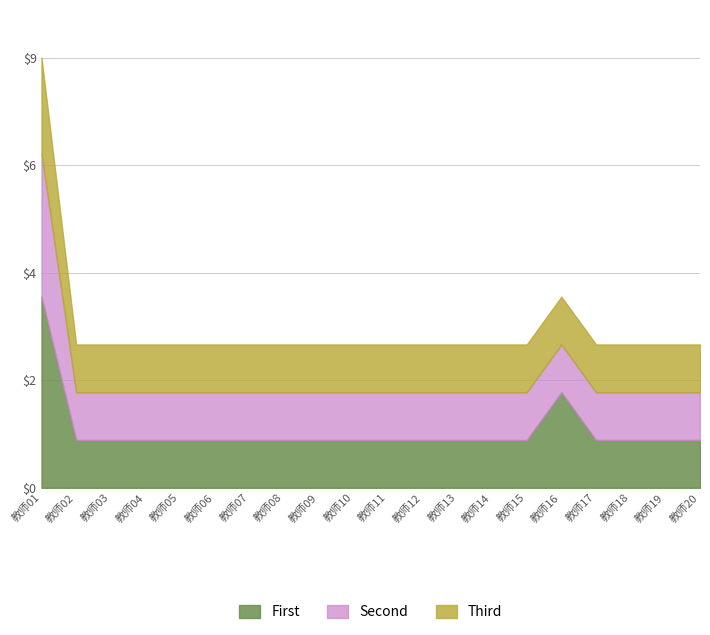

At 教师02, list the series in order from largest to smallest.

Second, Third, First